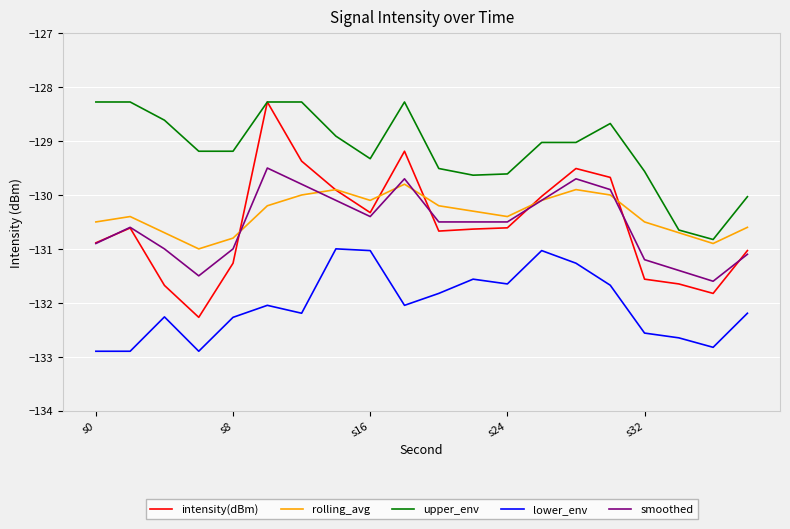

What are all the series names shown in the legend?

intensity(dBm), rolling_avg, upper_env, lower_env, smoothed